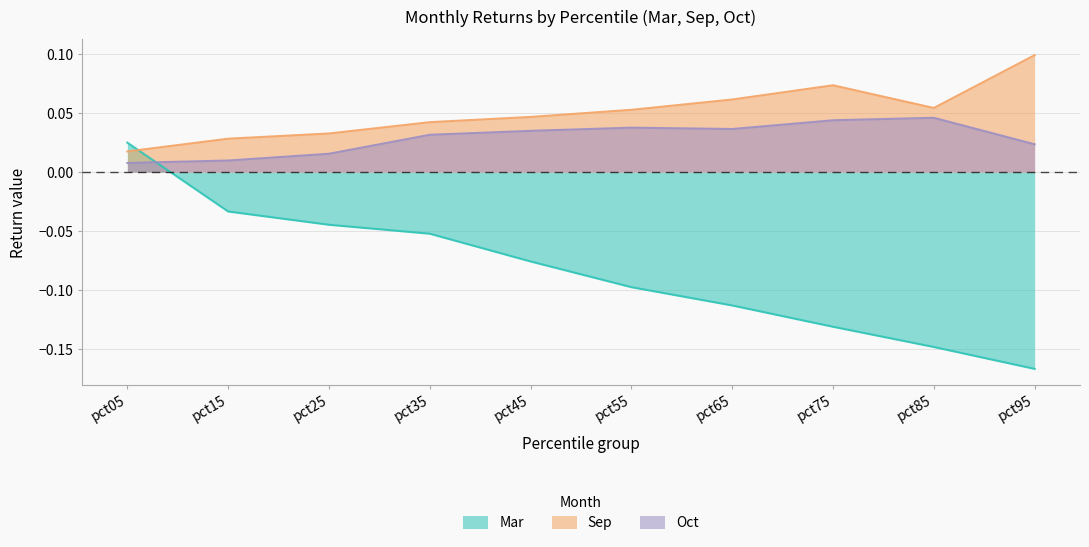

What are all the series names shown in the legend?

Mar, Sep, Oct